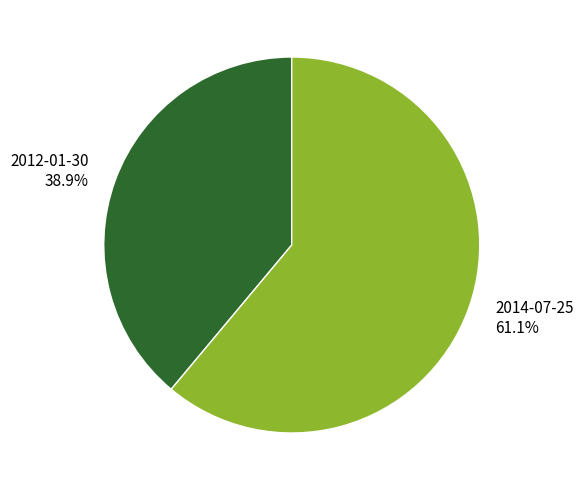

Approximately how many times larger is the value at 2012-01-30 compared to 2014-07-25?

0.6